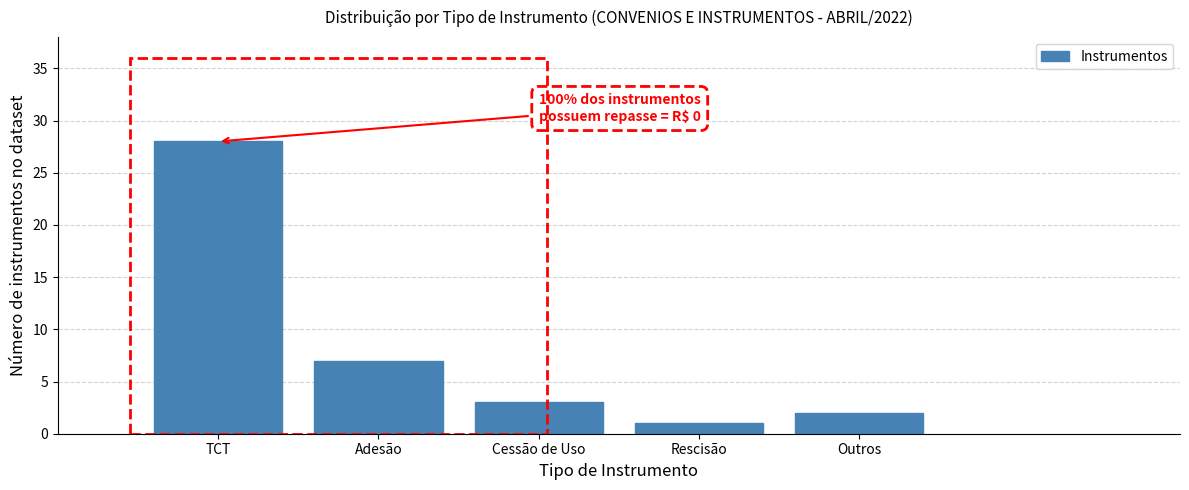

Reading left to right, list all the values displayed in this chart.

28	7	3	1	2